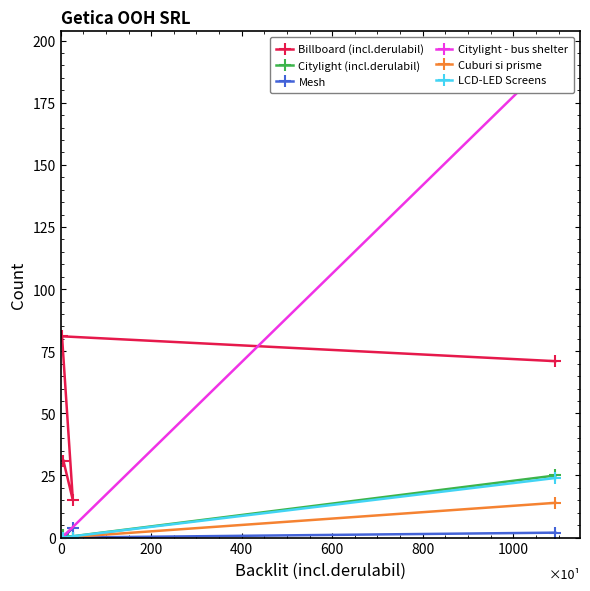

How many categories are shown in the chart?

4